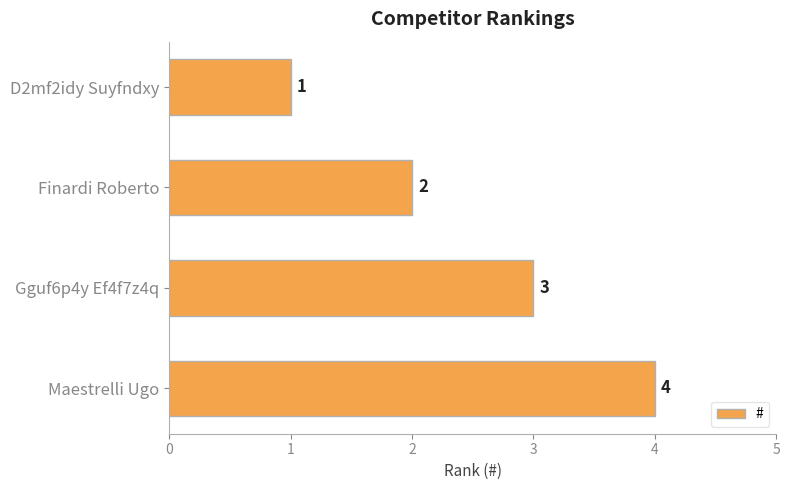

How many values are below 3?

2